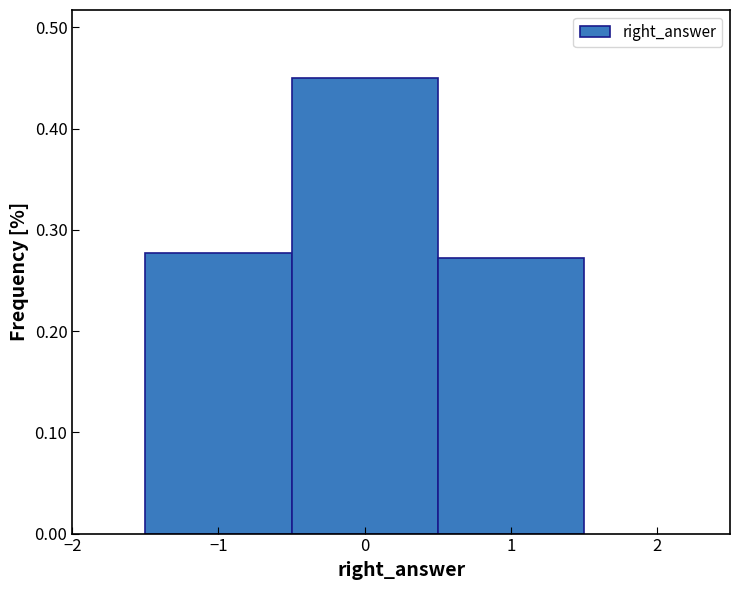

How tall is the bar that spans 0.5 to 1.5 on the x-axis? The values are not printed on the chart, so give them approximately, as read against the axis.

0.27